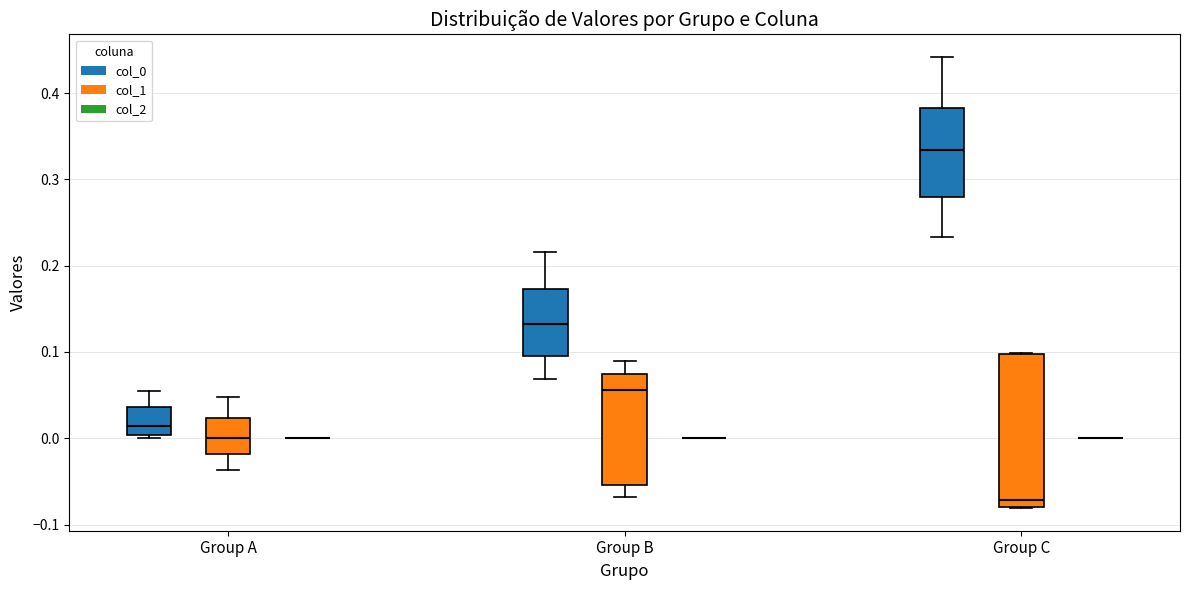

Where does the upper whisker of the box for Group A (col_1) end on the y-axis? The values are not printed on the chart, so give them approximately, as read against the axis.

0.05